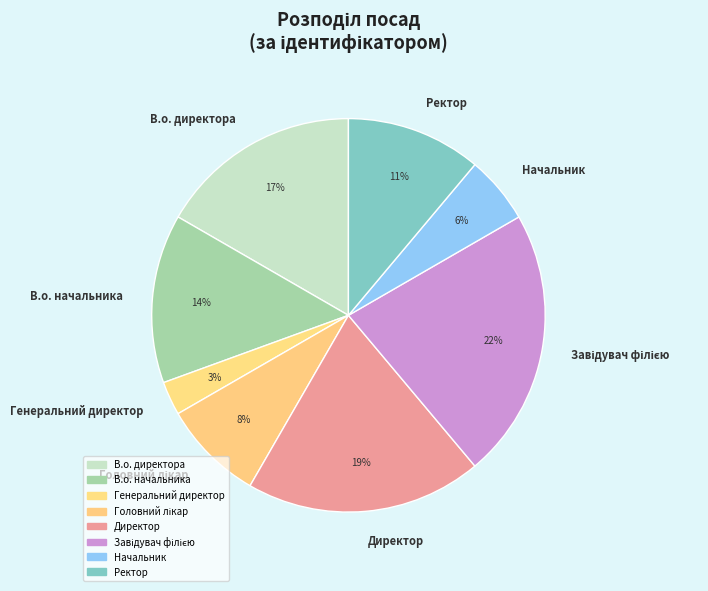

Combined, do Ректор and Начальник account for over 50%?

No